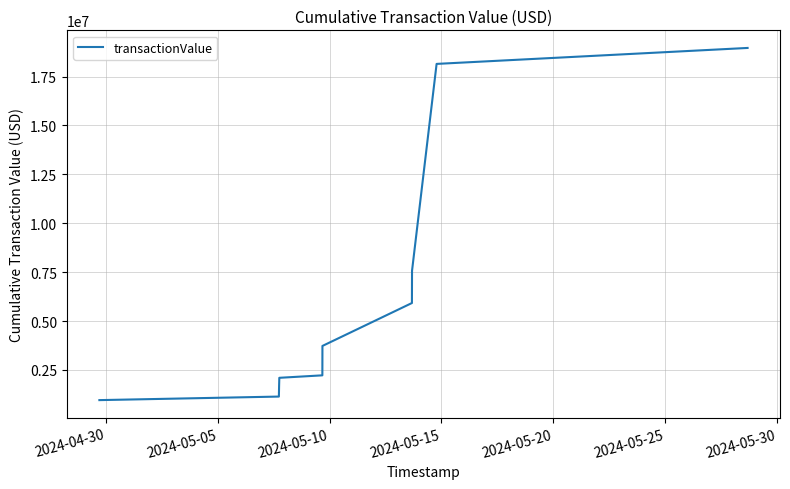

What is the maximum value shown in the chart?

18963897